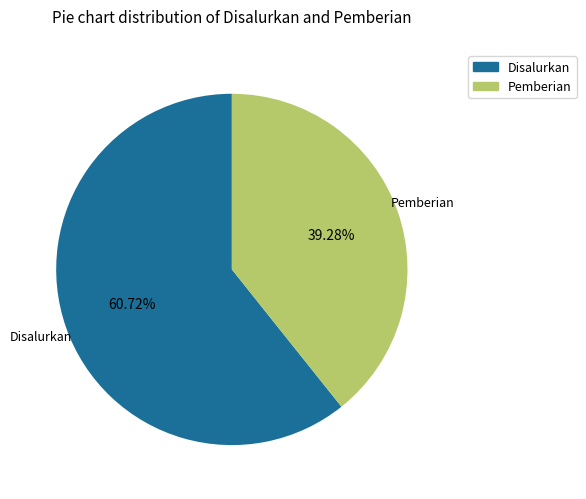

Is there any slice that represents more than half of the pie?

Yes